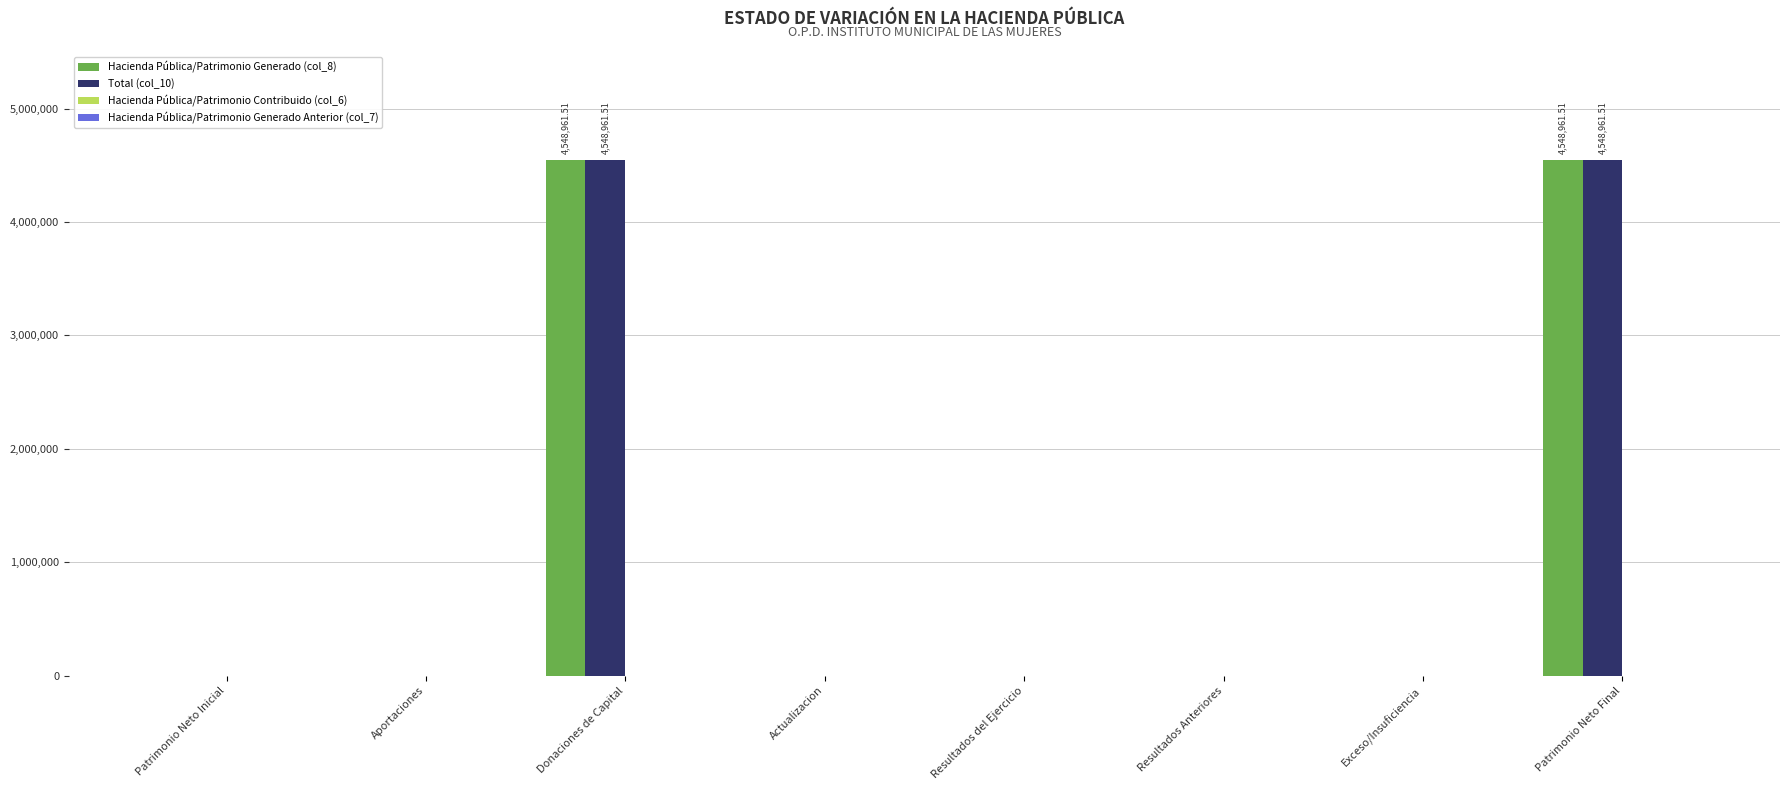

What is the sum of all Hacienda Pública/Patrimonio Generado (col_8) values?

9097923.0